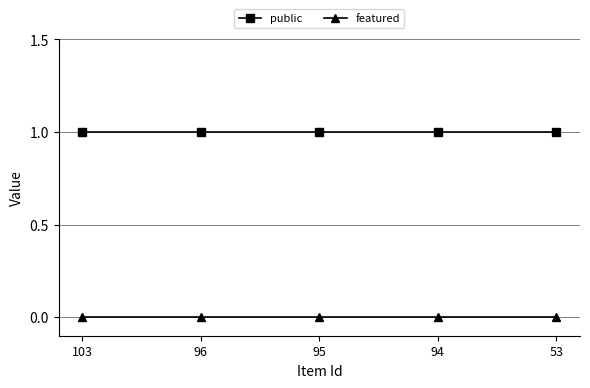

Reading left to right, what are all the values shown in this chart?

public: 1	1	1	1	1
featured: 0	0	0	0	0